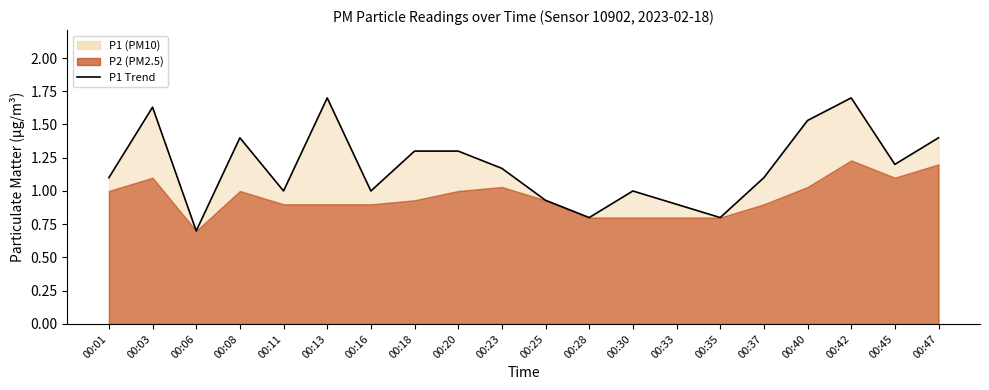

What is the difference between the maximum and minimum values?

1.0